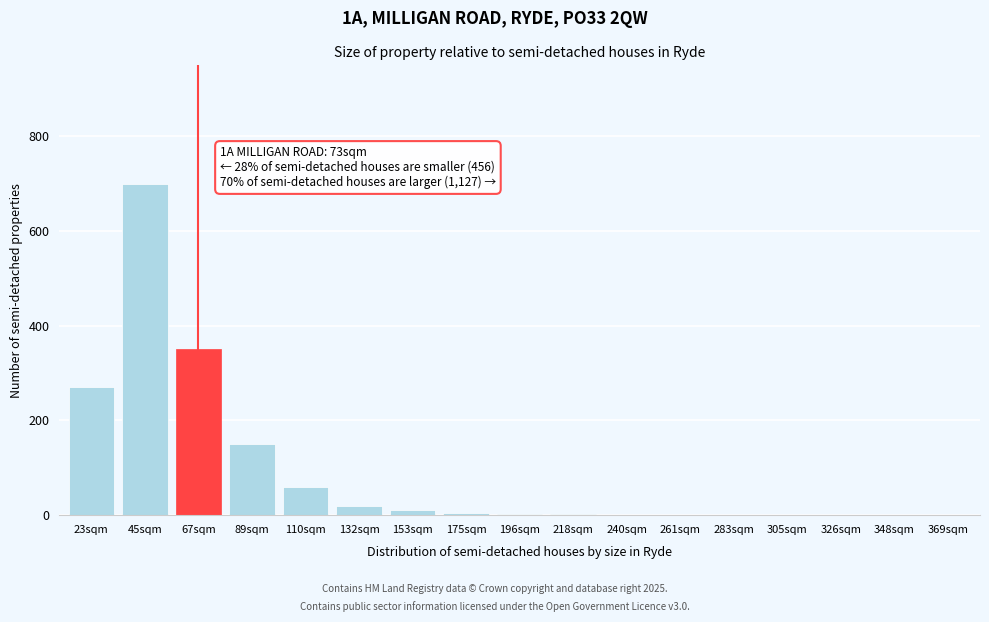

What is the sum of all values?

1573